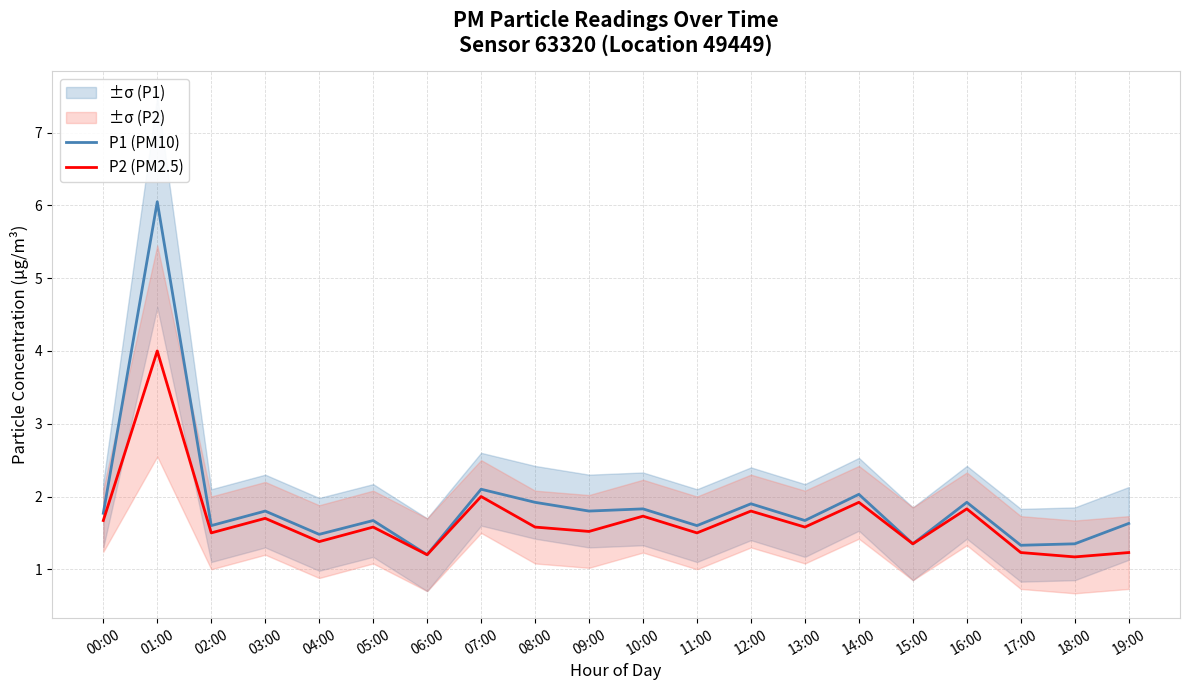

Rank the series by their maximum value, from lowest to highest.

P2 (PM2.5), P1 (PM10)